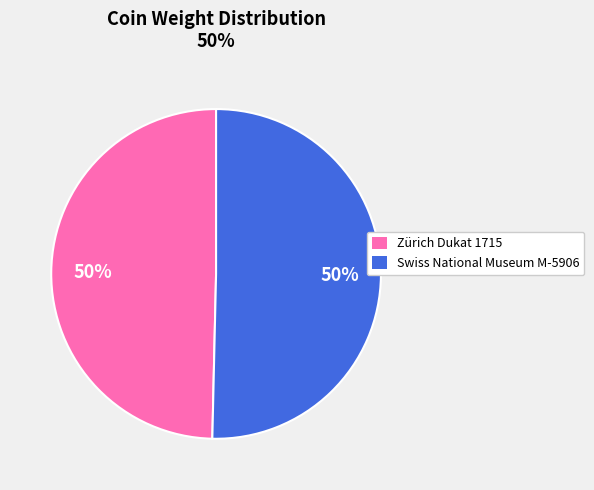

Is it true that Zürich Dukat 1715 is 59% of the pie?

False